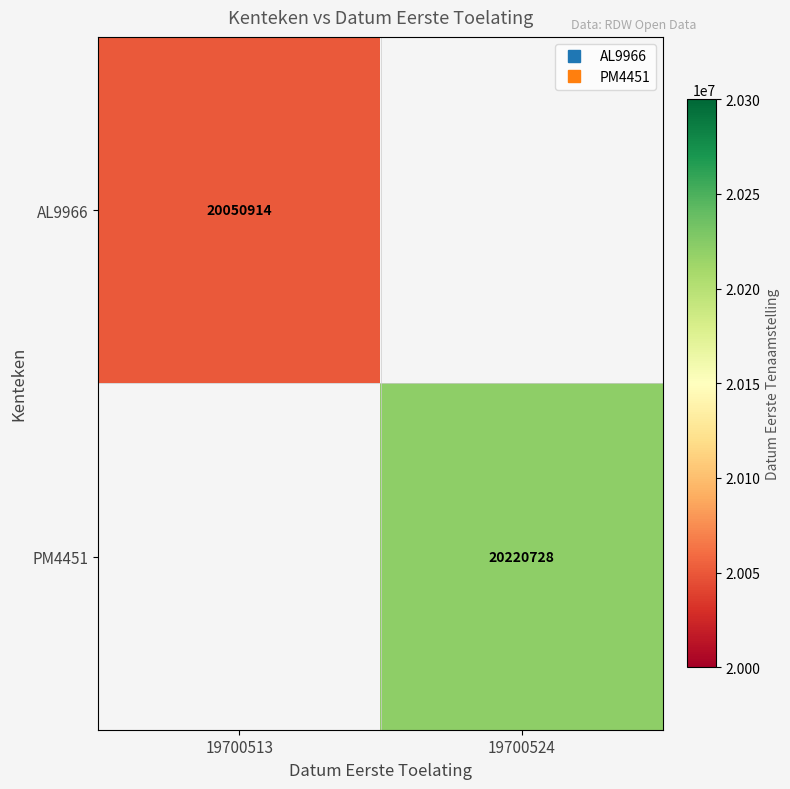

Which series has the widest spread of values?

AL9966